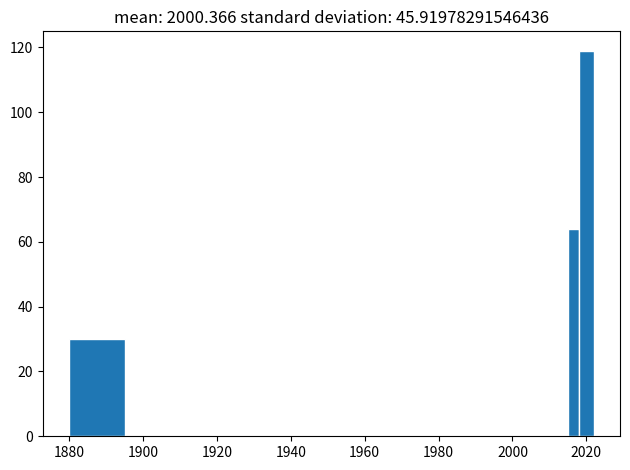

Read against the x-axis, roughly where is the centre of the tallest bar?

2020